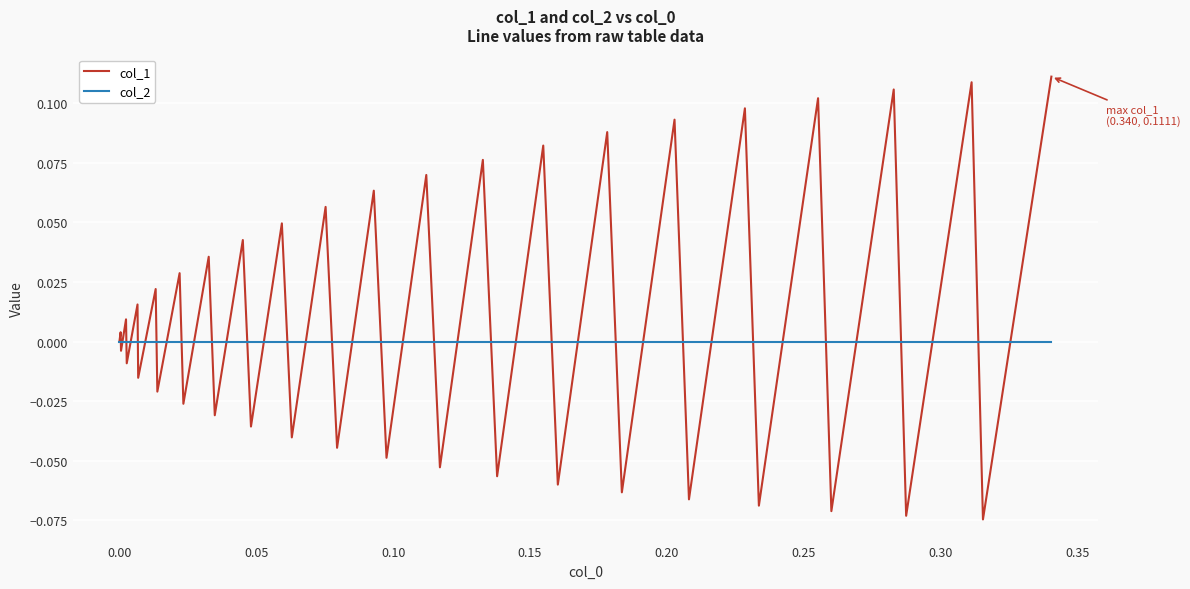

Which series has the largest total across all categories?

col_1